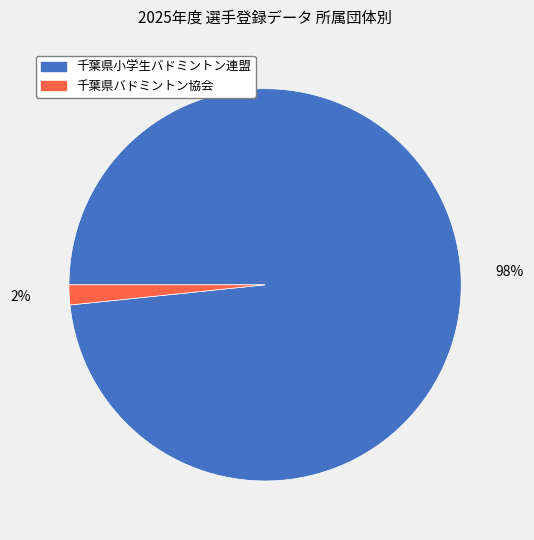

Which slice represents more than half of the pie?

千葉県小学生バドミントン連盟